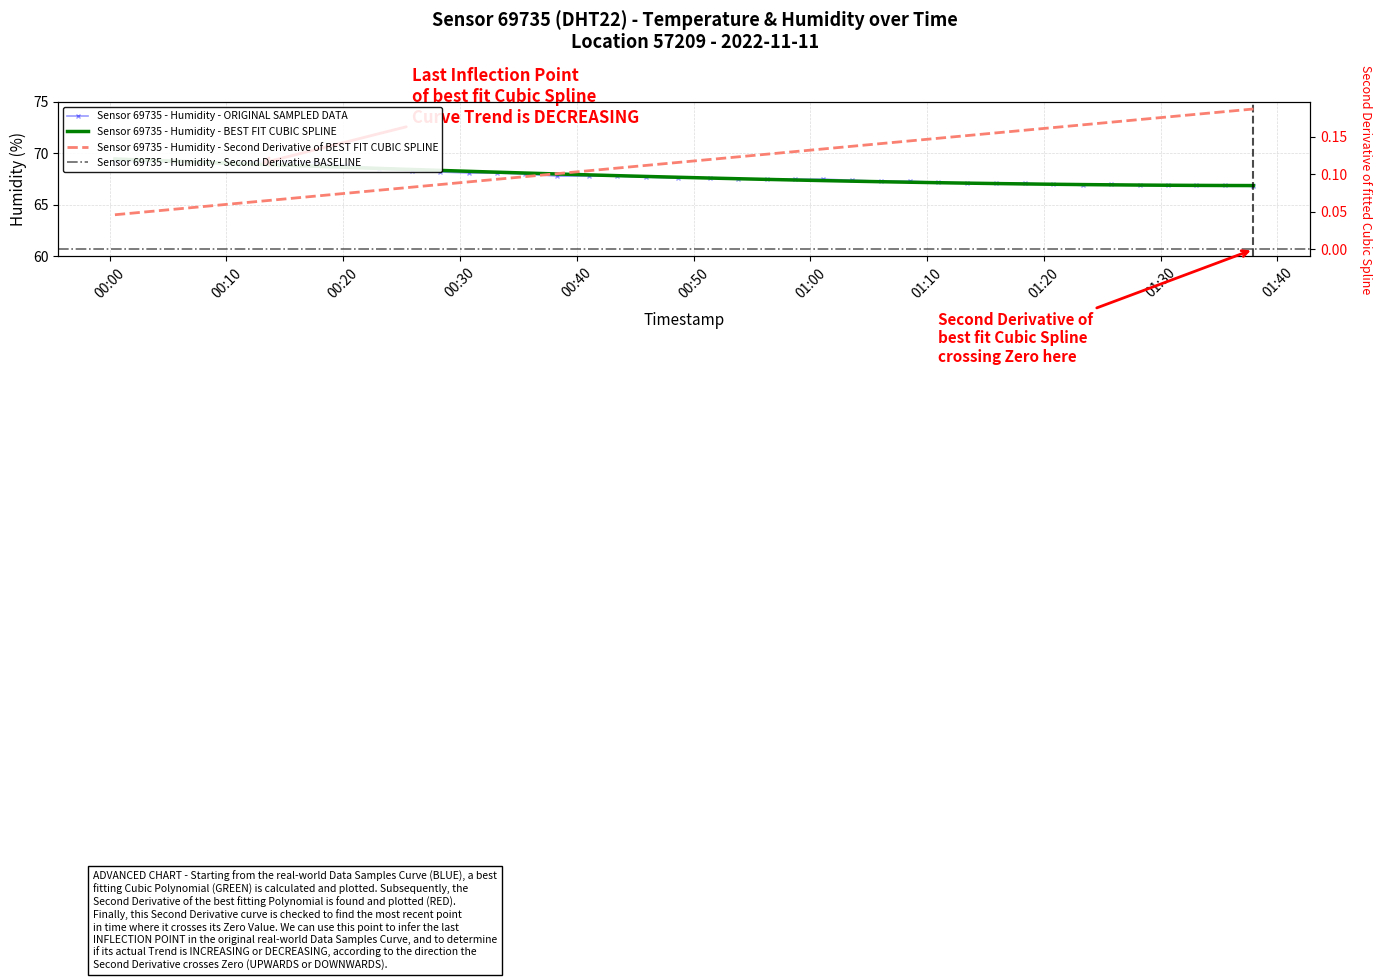

Rank the categories by value from lowest to highest.

2022-11-11T01:37:57, 2022-11-11T01:23:21, 2022-11-11T01:28:13, 2022-11-11T01:30:39, 2022-11-11T01:33:04, 2022-11-11T01:35:30, 2022-11-11T01:20:47, 2022-11-11T01:25:46, 2022-11-11T01:13:25, 2022-11-11T01:15:52, 2022-11-11T01:18:21, 2022-11-11T01:10:56, 2022-11-11T01:06:03, 2022-11-11T01:08:31, 2022-11-11T01:03:33, 2022-11-11T00:53:50, 2022-11-11T00:56:16, 2022-11-11T00:58:42, 2022-11-11T01:01:07, 2022-11-11T00:48:41, 2022-11-11T00:51:25, 2022-11-11T00:45:55, 2022-11-11T00:38:20, 2022-11-11T00:41:04, 2022-11-11T00:43:29, 2022-11-11T00:35:35, 2022-11-11T00:30:44, 2022-11-11T00:33:10, 2022-11-11T00:28:18, 2022-11-11T00:25:52, 2022-11-11T00:23:04, 2022-11-11T00:20:18, 2022-11-11T00:10:16, 2022-11-11T00:17:33, 2022-11-11T00:00:27, 2022-11-11T00:02:56, 2022-11-11T00:05:22, 2022-11-11T00:07:48, 2022-11-11T00:12:41, 2022-11-11T00:15:07